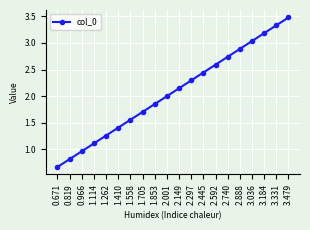

What is the sum of all values?

41.5